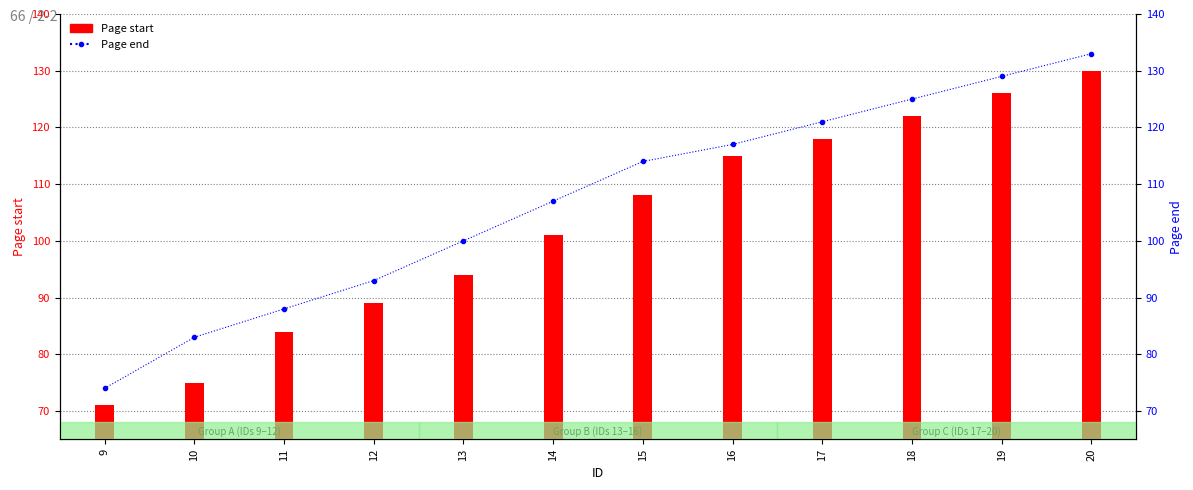

What is the value of the Page start bar at the 3rd from the left?

84